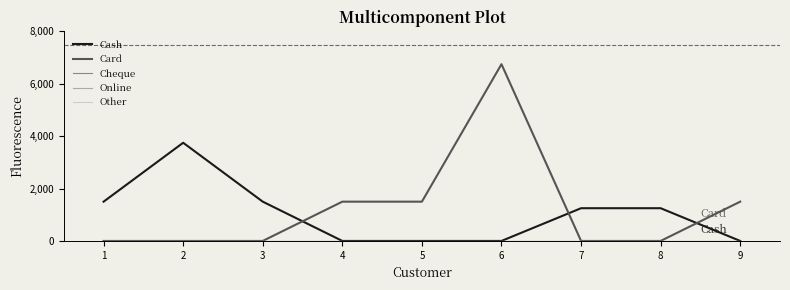

Which category has the highest value in the Online series?

1